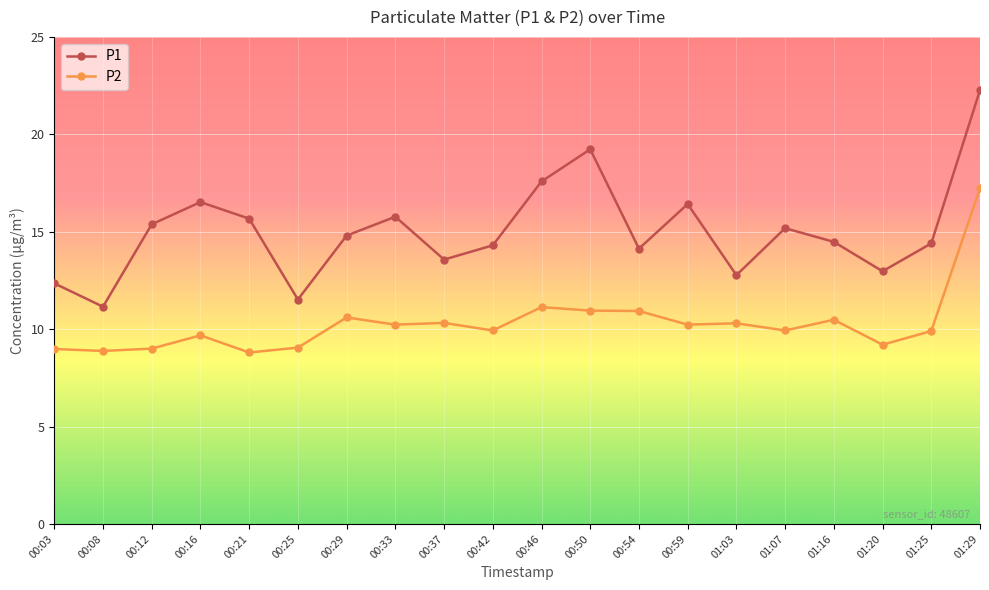

Which category has the highest value across all series?

01:29